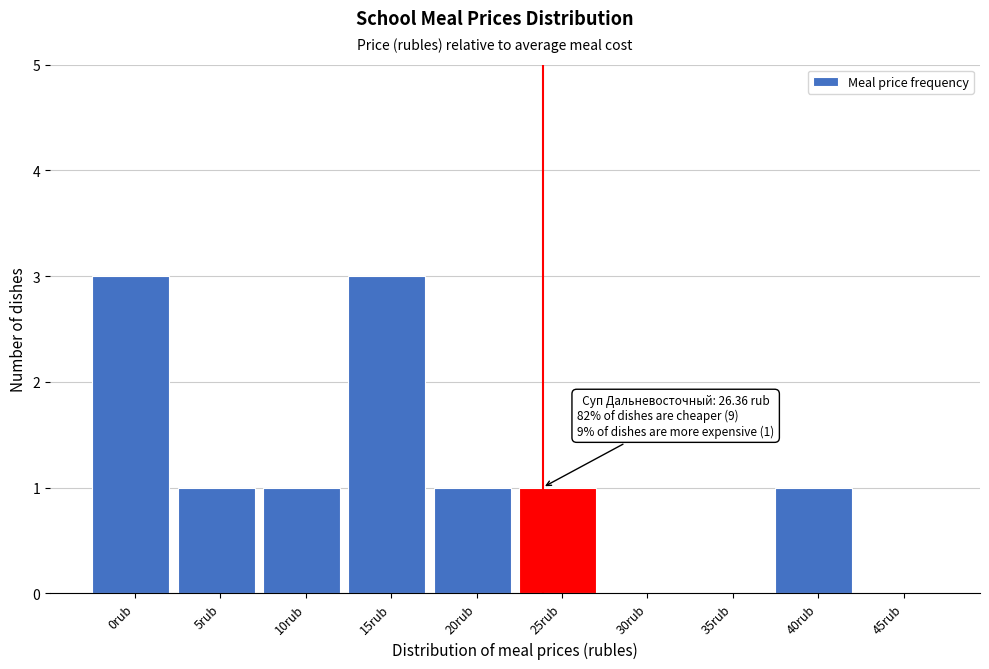

Reading left to right, extract all data points from this chart.

0rub=3	5rub=1	10rub=1	15rub=3	20rub=1	25rub=1	30rub=0	35rub=0	40rub=1	45rub=0